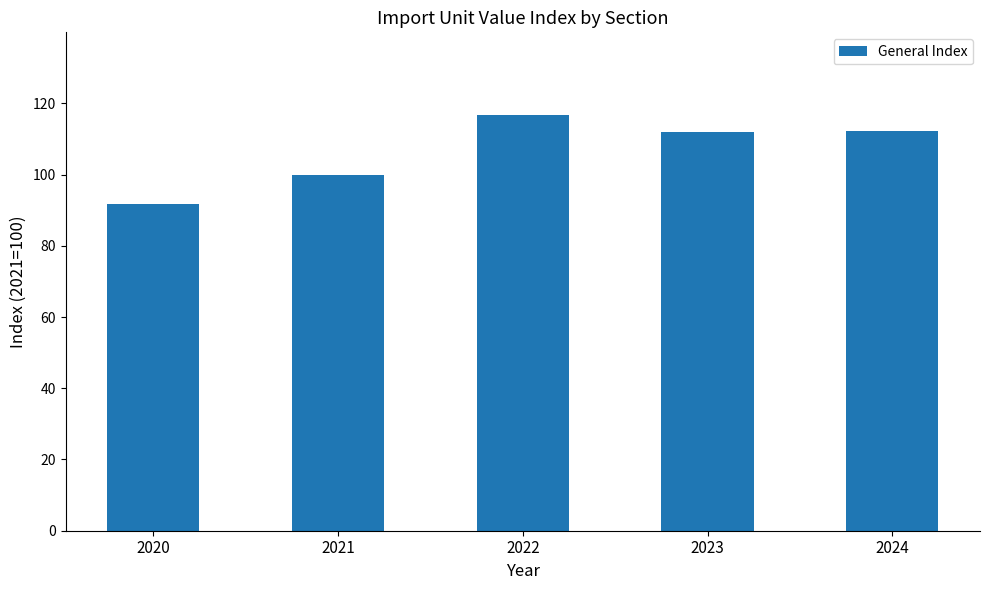

What is the difference between the maximum and minimum values?

24.8